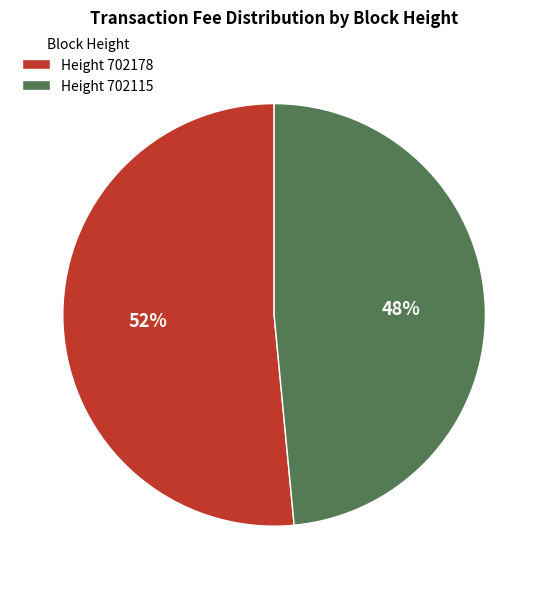

To the nearest percent, what percentage of the pie is Height 702115?

48%